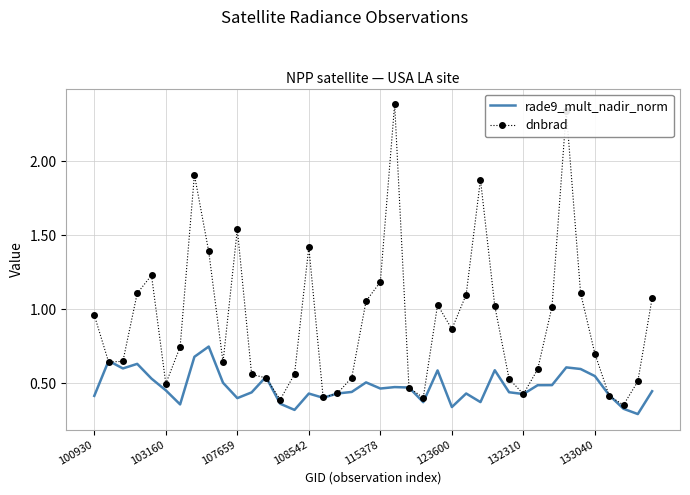

List the series in order of their peak value, highest first.

dnbrad, rade9_mult_nadir_norm